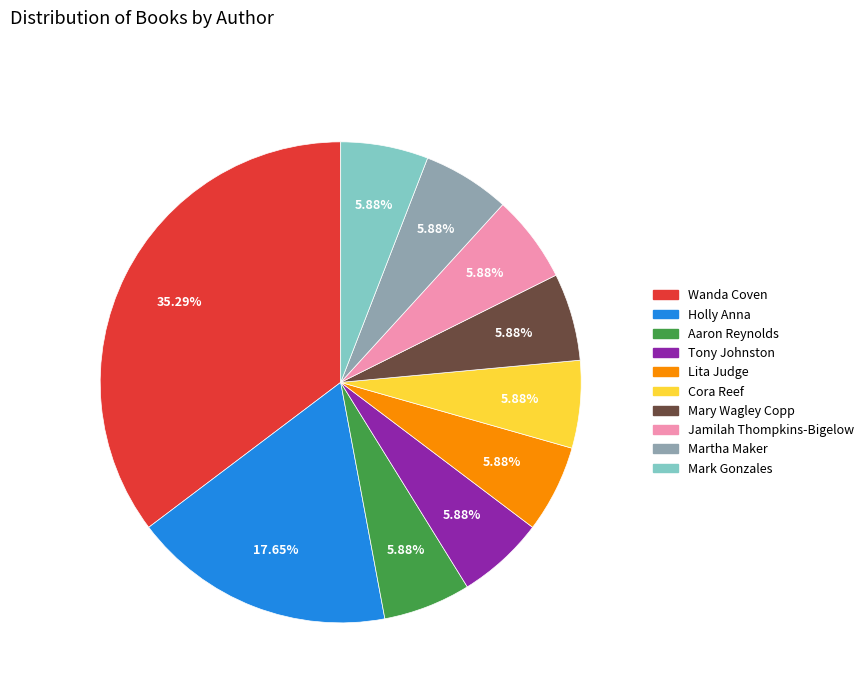

Is there a majority slice in this chart?

No